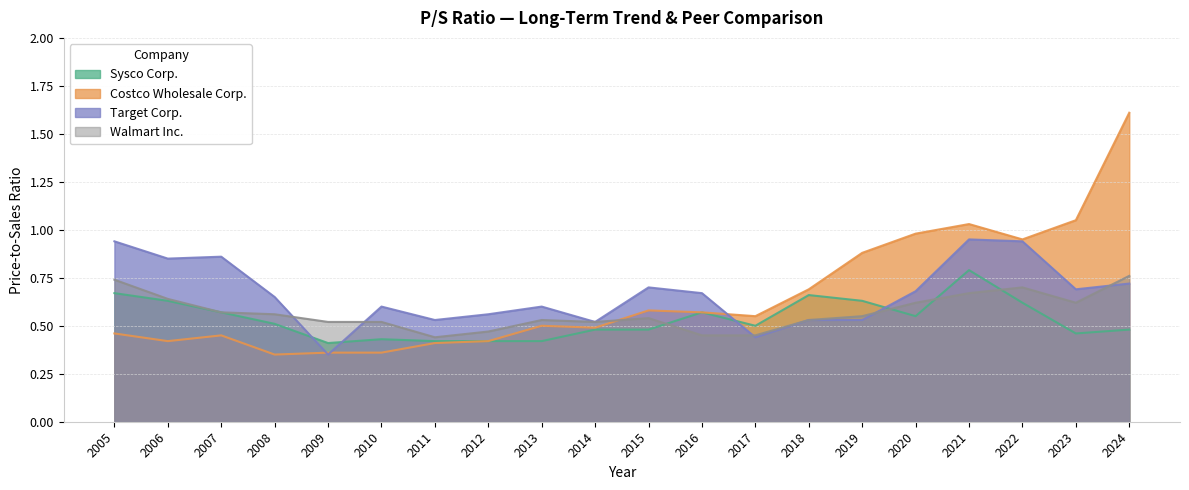

What is the difference between the second highest and second lowest values in the Sysco Corp. series?

0.3